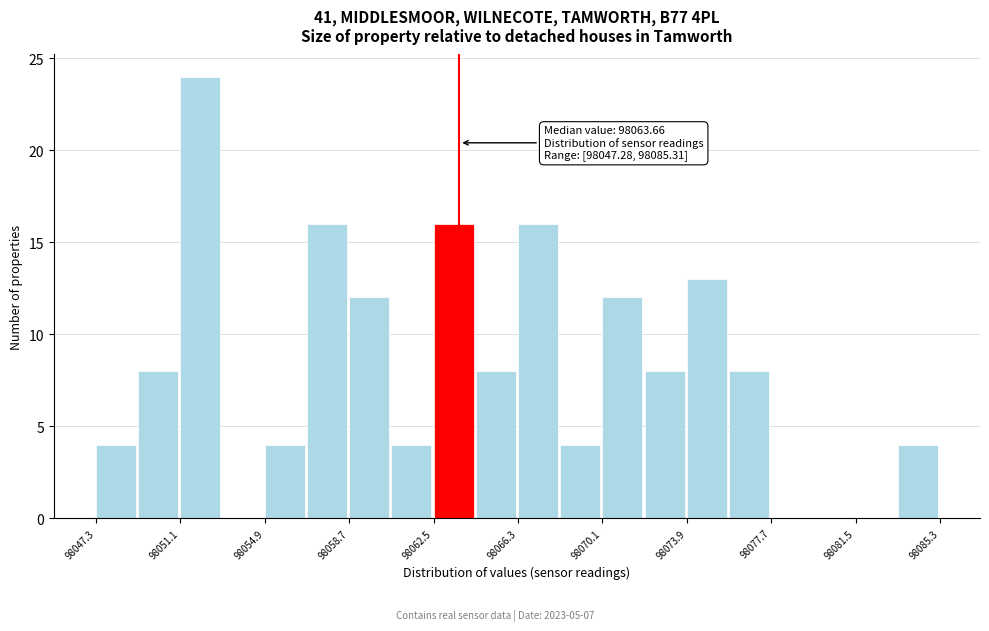

Read against the x-axis, roughly where is the centre of the tallest bar?

98052.0